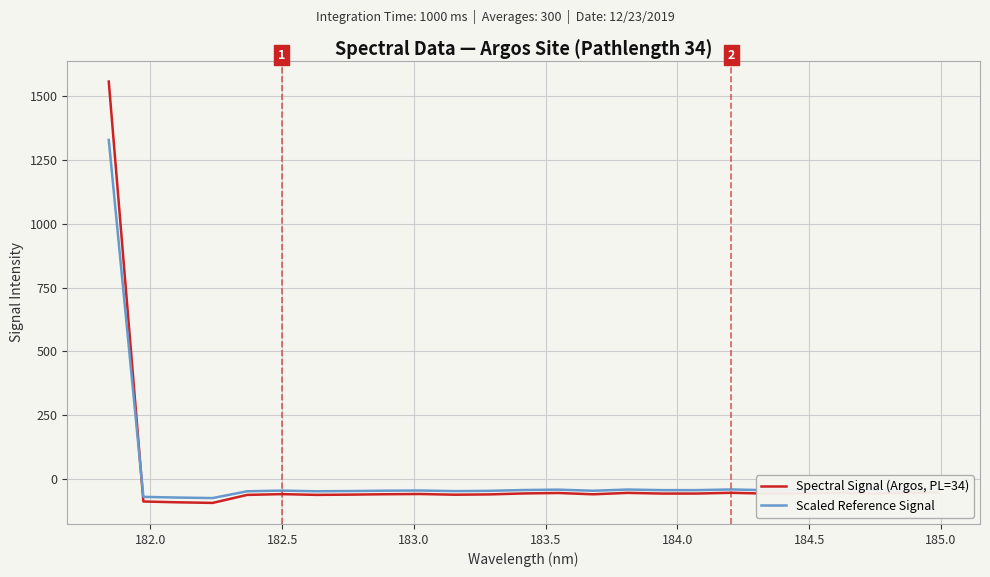

What is the smallest value displayed?

-92.9